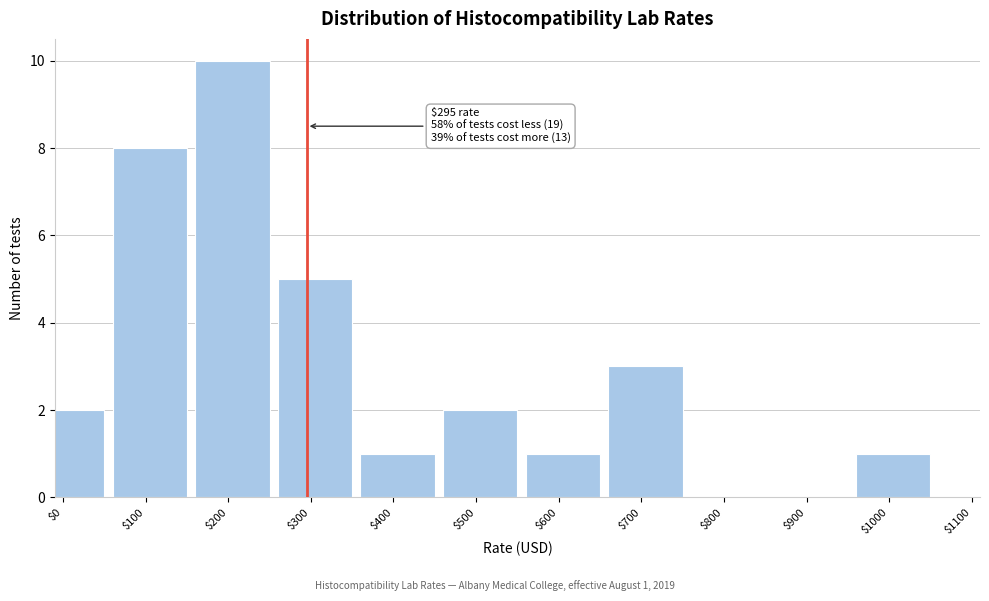

Which category has the highest value across all series?

$200